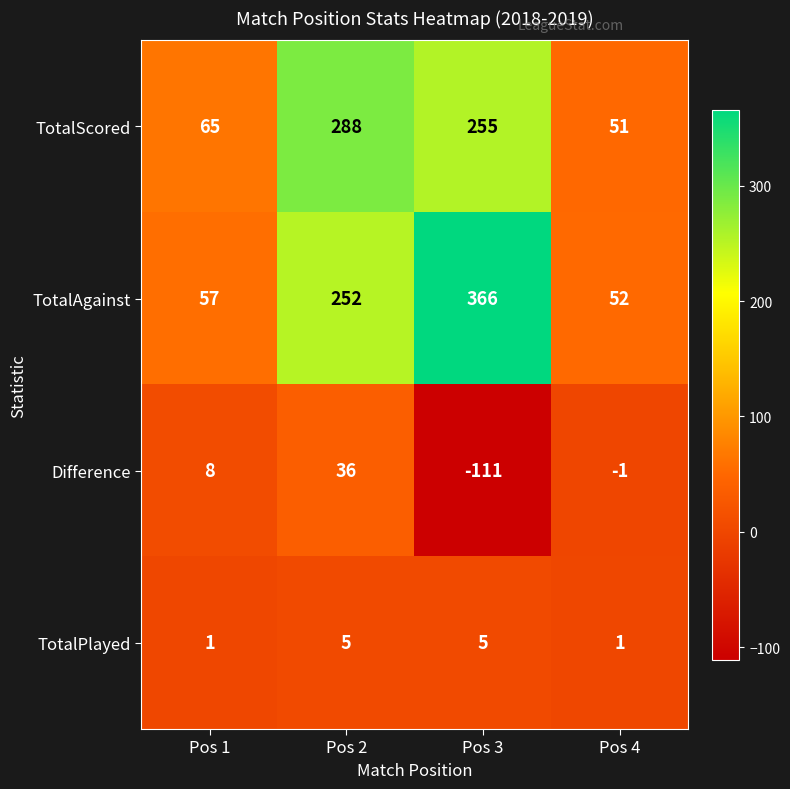

Reading left to right, extract all data points from this chart.

TotalScored: 65	288	255	51
TotalAgainst: 57	252	366	52
Difference: 8	36	-111	-1
TotalPlayed: 1	5	5	1